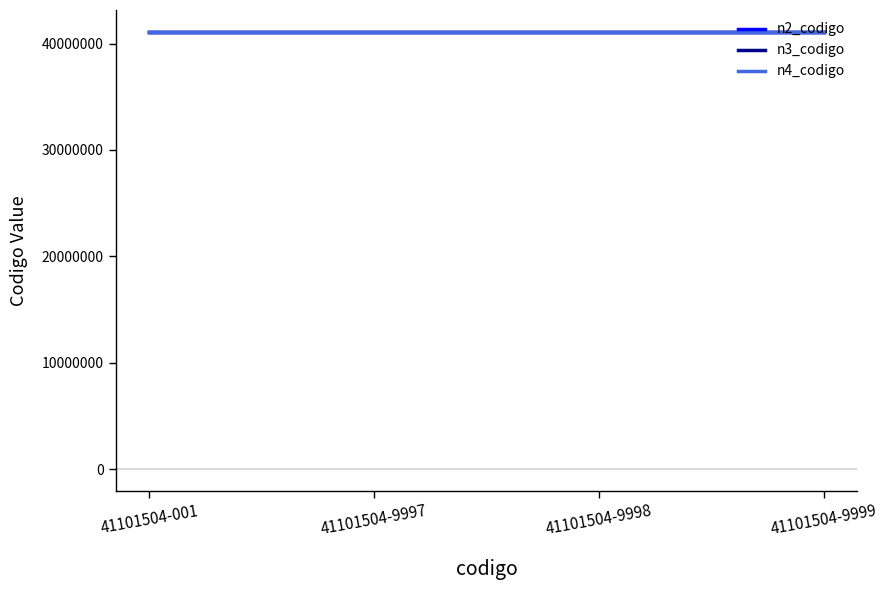

The value of n3_codigo at 41101504-9998 is 61640074. True or false?

False